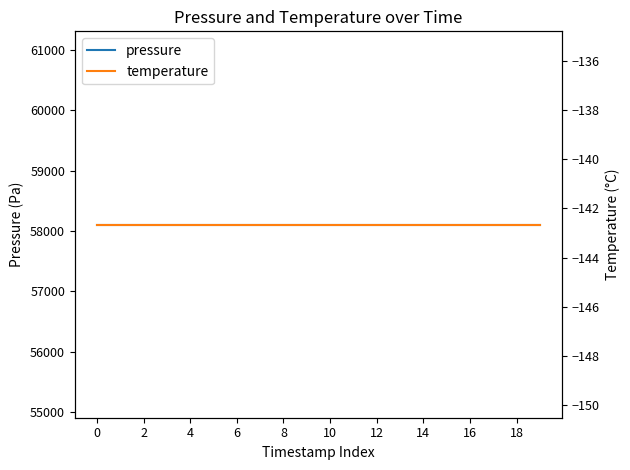

Does the chart display data point markers on the line(s)?

No